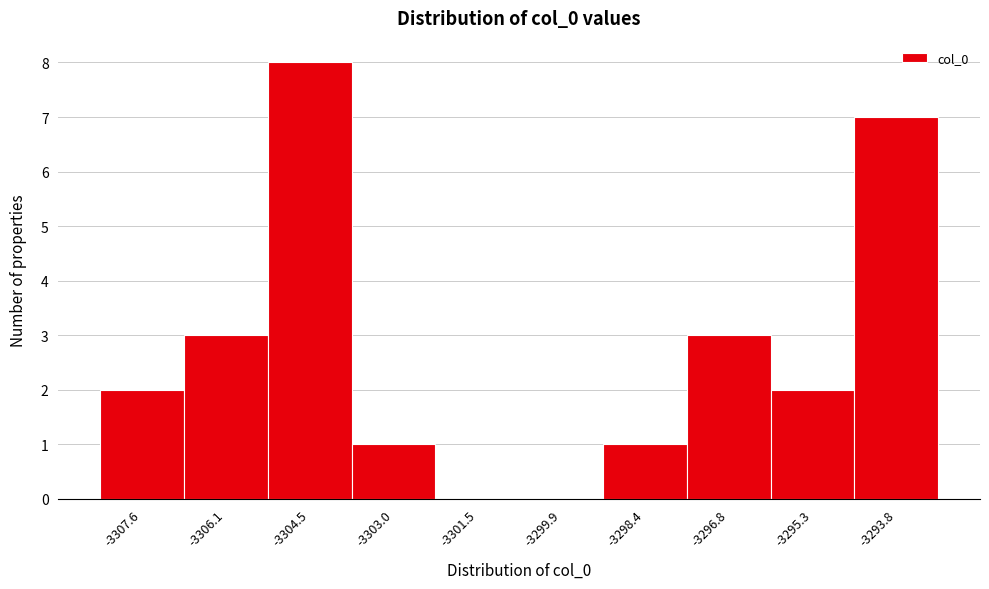

Reading left to right, extract all data points from this chart.

-3307.6=2	-3306.1=3	-3304.5=8	-3303.0=1	-3301.5=0	-3299.9=0	-3298.4=1	-3296.8=3	-3295.3=2	-3293.8=7